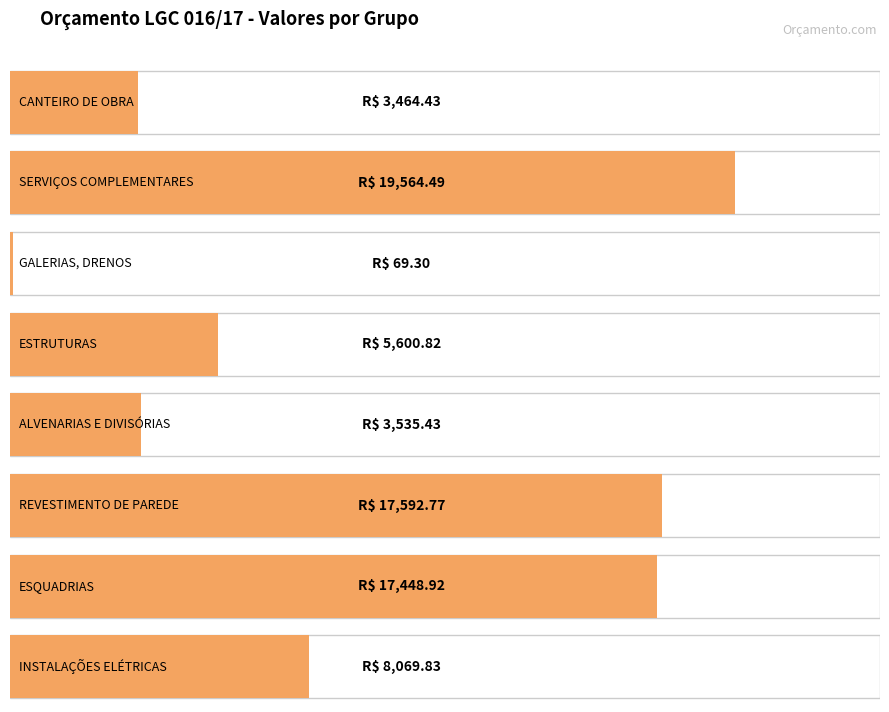

What is the smallest value displayed?

69.3